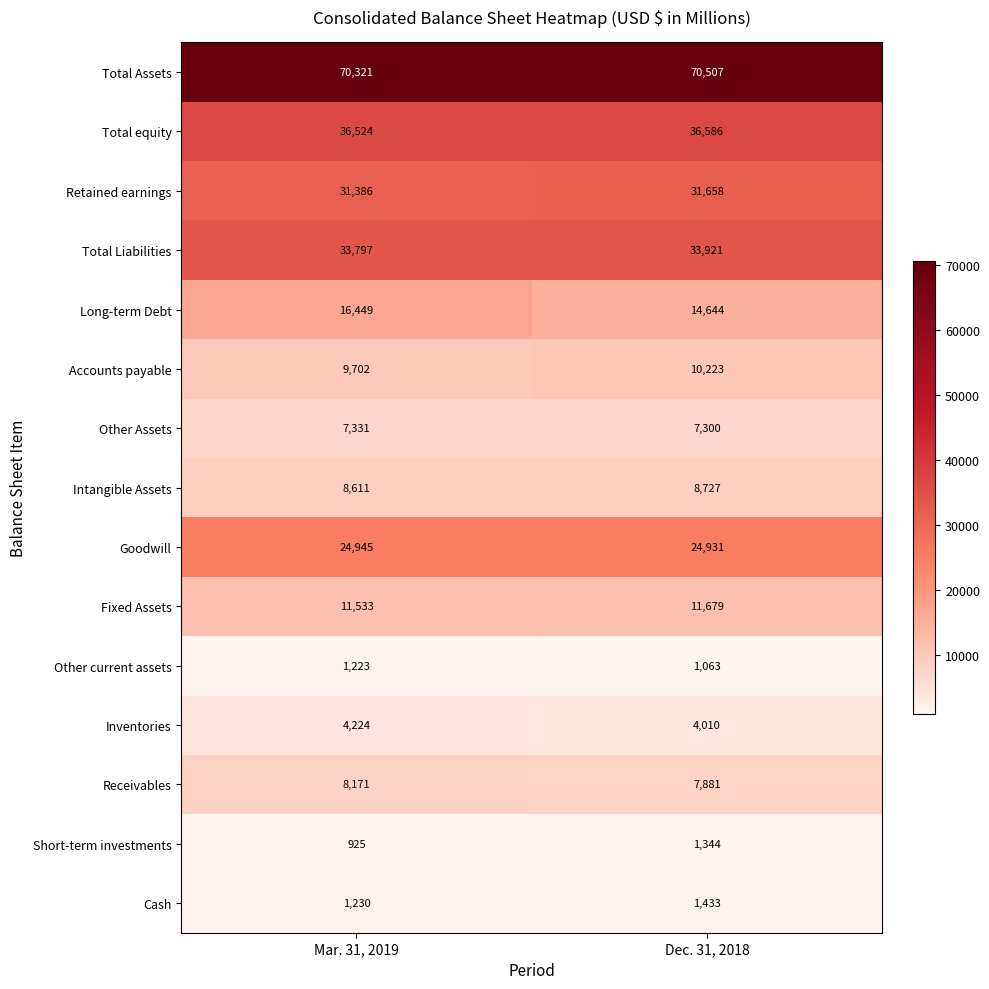

List the labels in order of Long-term Debt value, largest first.

Mar. 31, 2019, Dec. 31, 2018